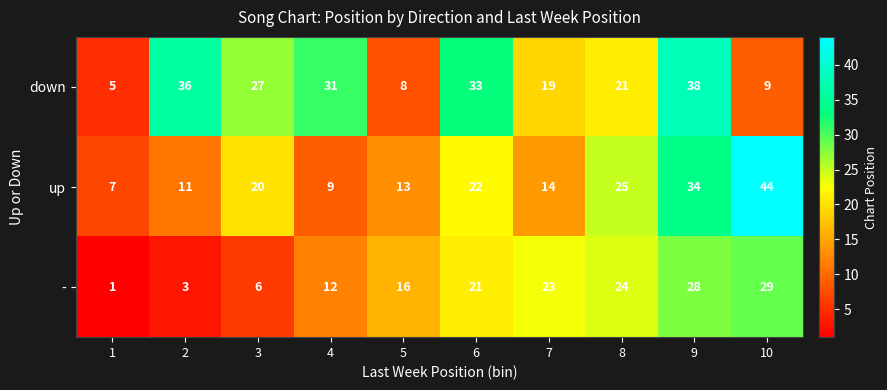

True or false: down has a value of 8 at 5.

True